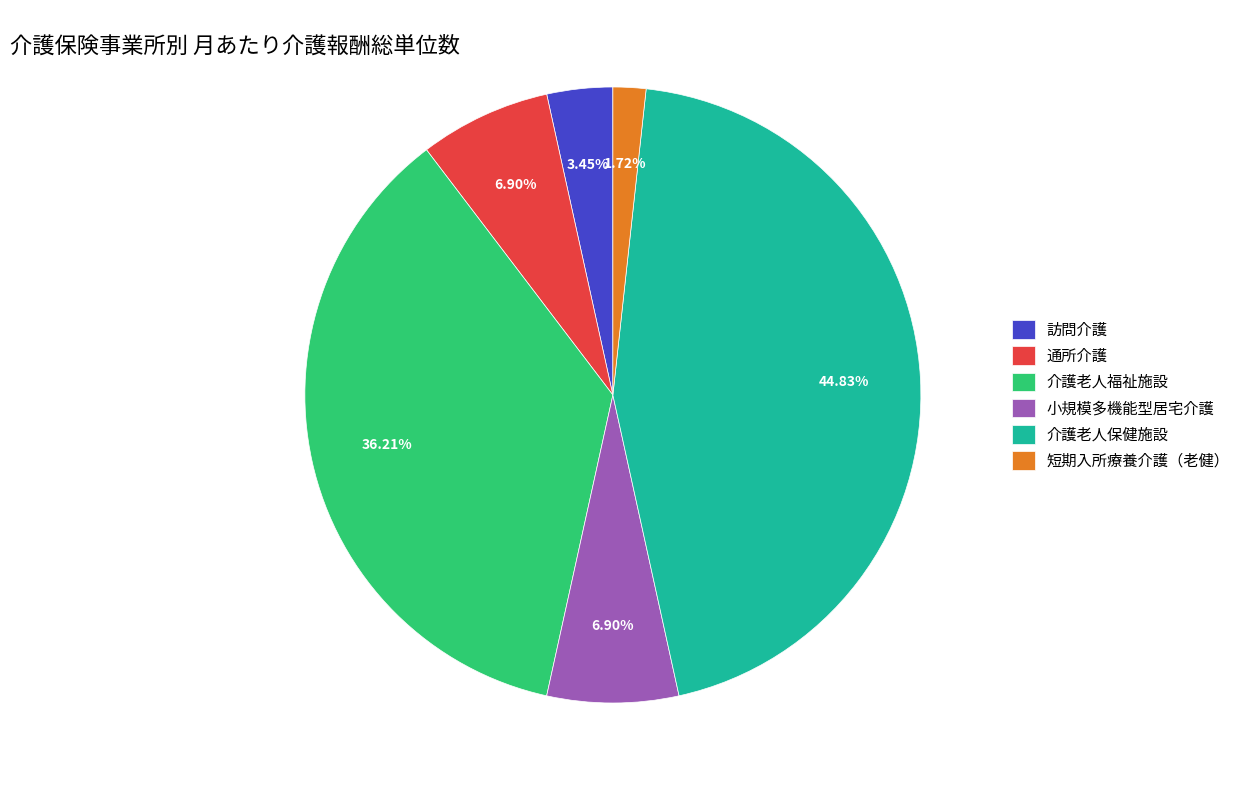

How many segments does this pie chart have?

6